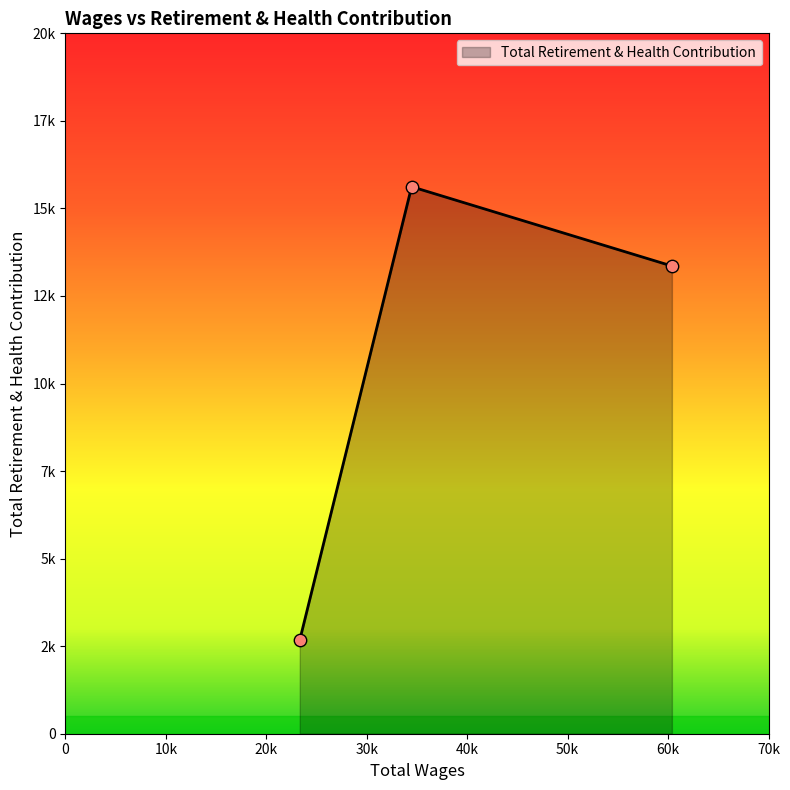

Does the chart have visible grid lines?

No